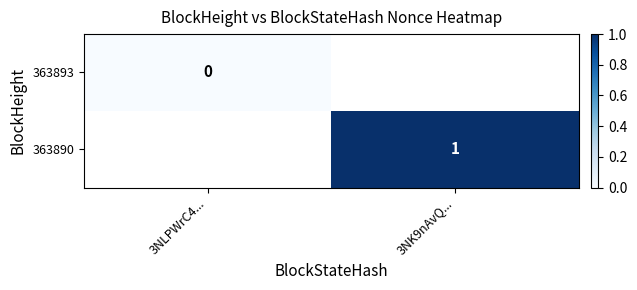

Is it true that 363890 equals 0 at 3NK9nAvQ...?

False